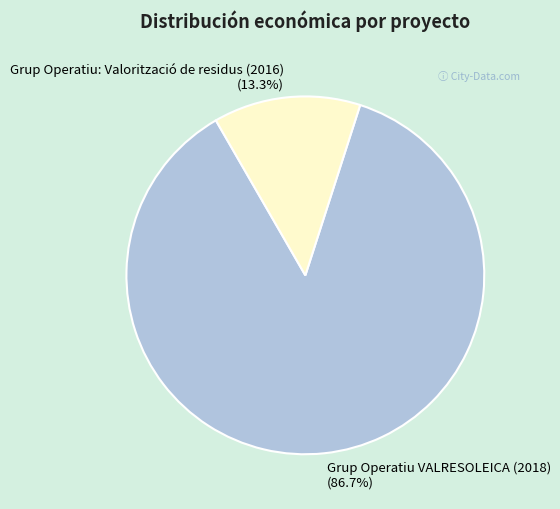

Is the sum of Grup Operatiu VALRESOLEICA (2018) and Grup Operatiu: Valorització de residus (2016) greater than half?

Yes